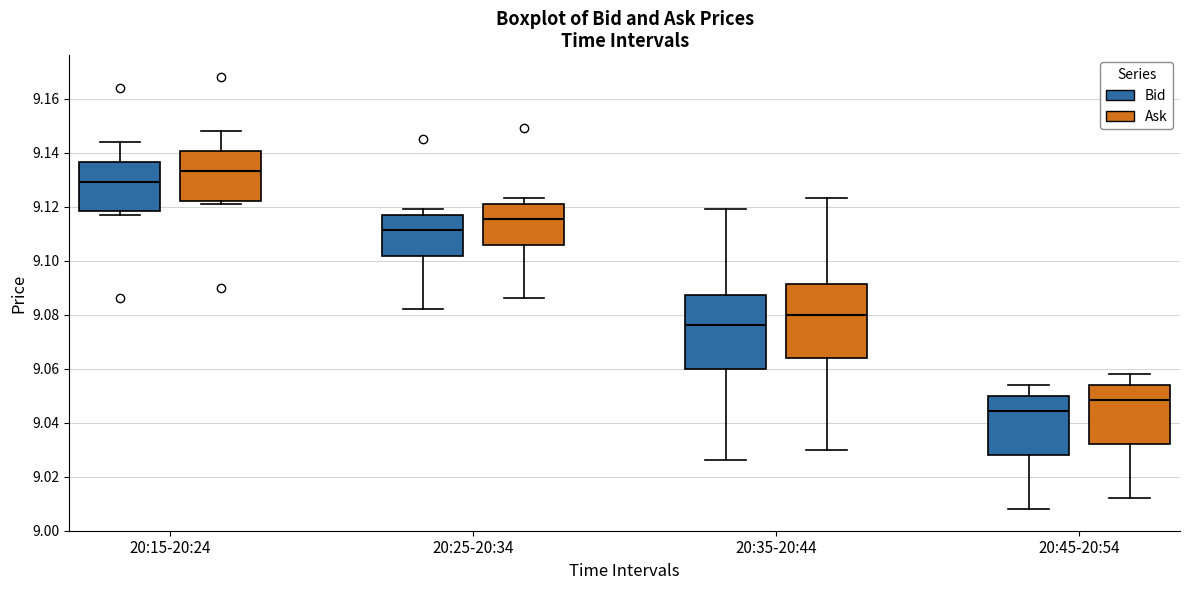

Which box's median line is the lowest?

20:45-20:54 (Bid)